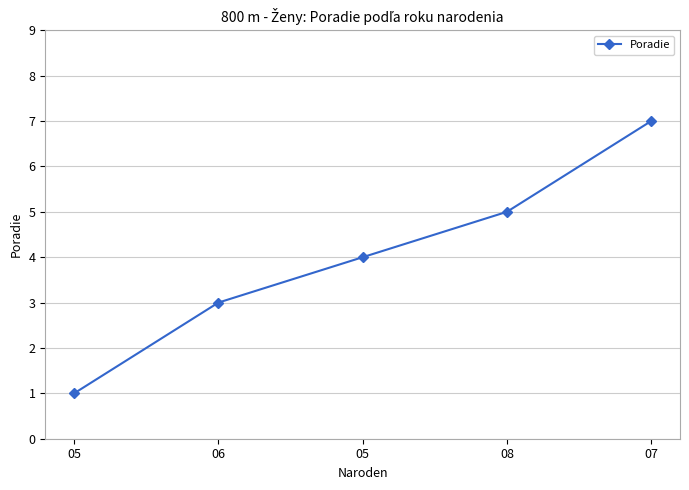

The chart shows a value of 1 at 05. True or false?

True